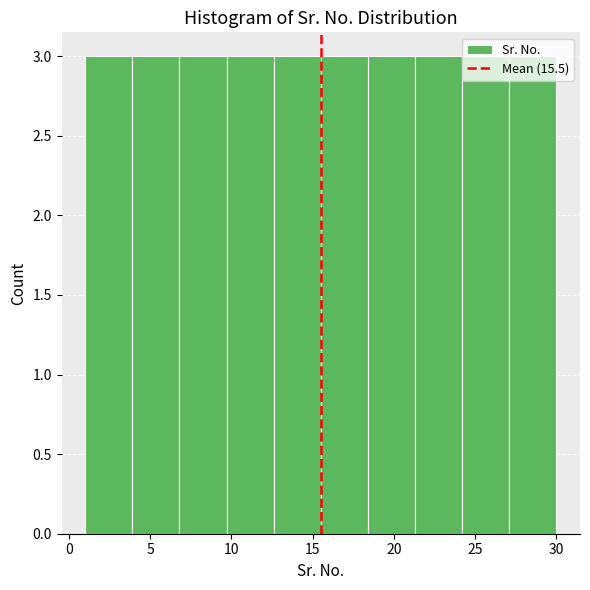

Reading left to right, list every bar in this chart as the range it spans on the x-axis followed by its height. Neither the bar edges nor the heights are printed on the chart, so give them approximately, as read against the axes.

1.0 to 3.9: 3
3.9 to 6.8: 3
6.8 to 9.7: 3
9.7 to 12.6: 3
12.6 to 15.5: 3
15.5 to 18.4: 3
18.4 to 21.3: 3
21.3 to 24.2: 3
24.2 to 27.1: 3
27.1 to 30.0: 3